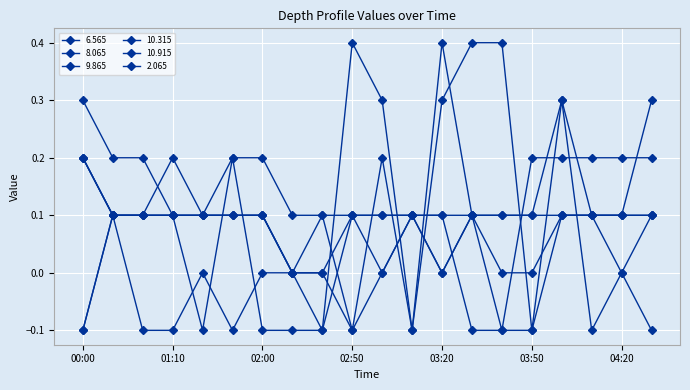

How many data points does each series have?

20